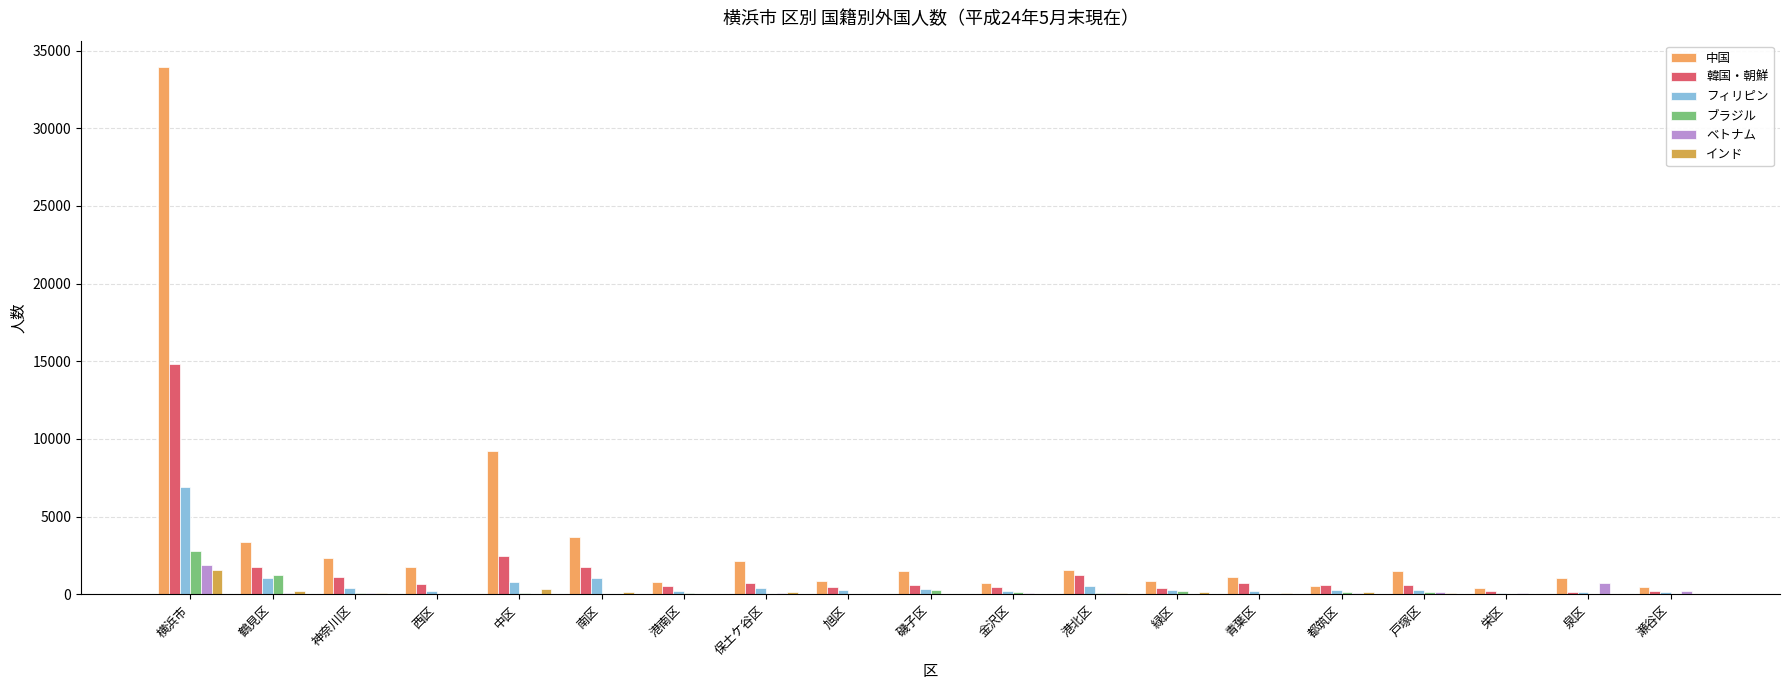

At how many categories does at least one series exceed 24882?

1